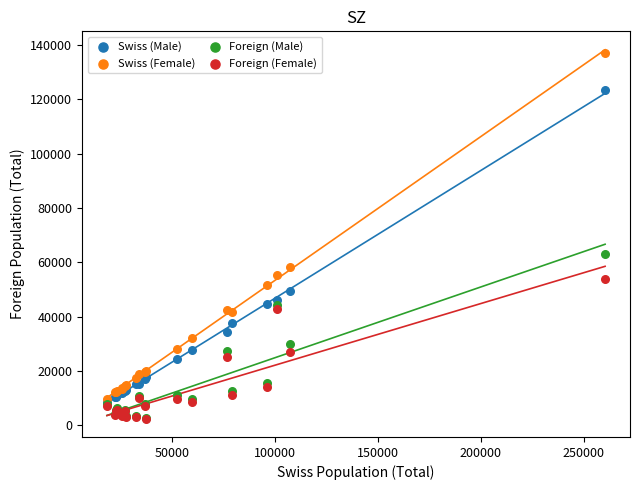

In the Swiss (Female) series, what Y value is closest to 73413?

58276